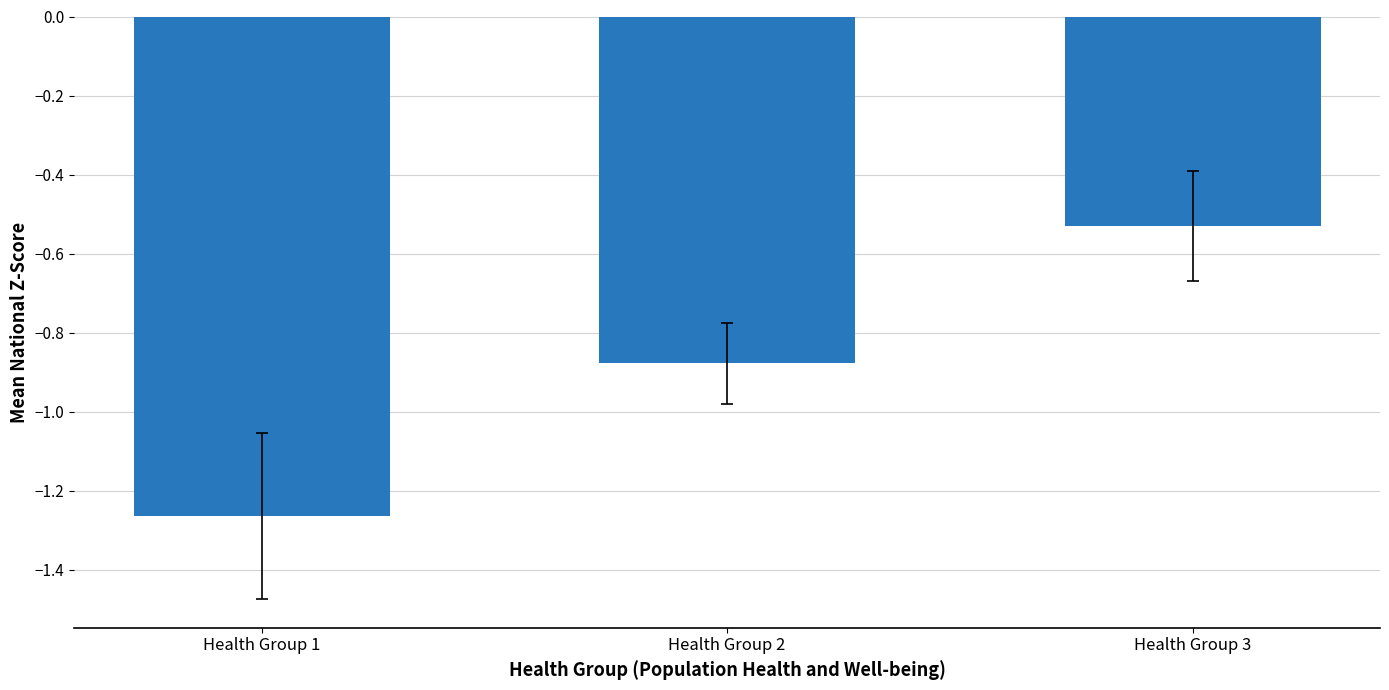

What is the difference between the maximum and second lowest values?

0.3